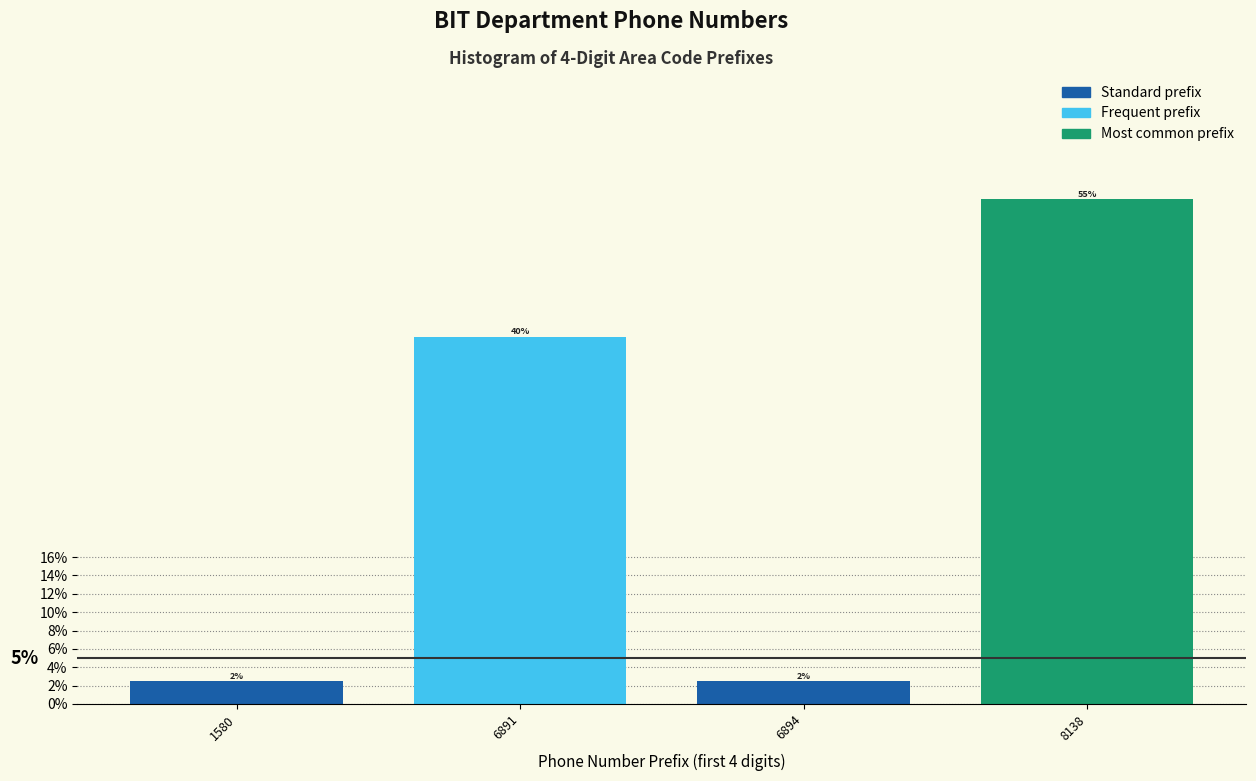

How many bars are there in total?

4